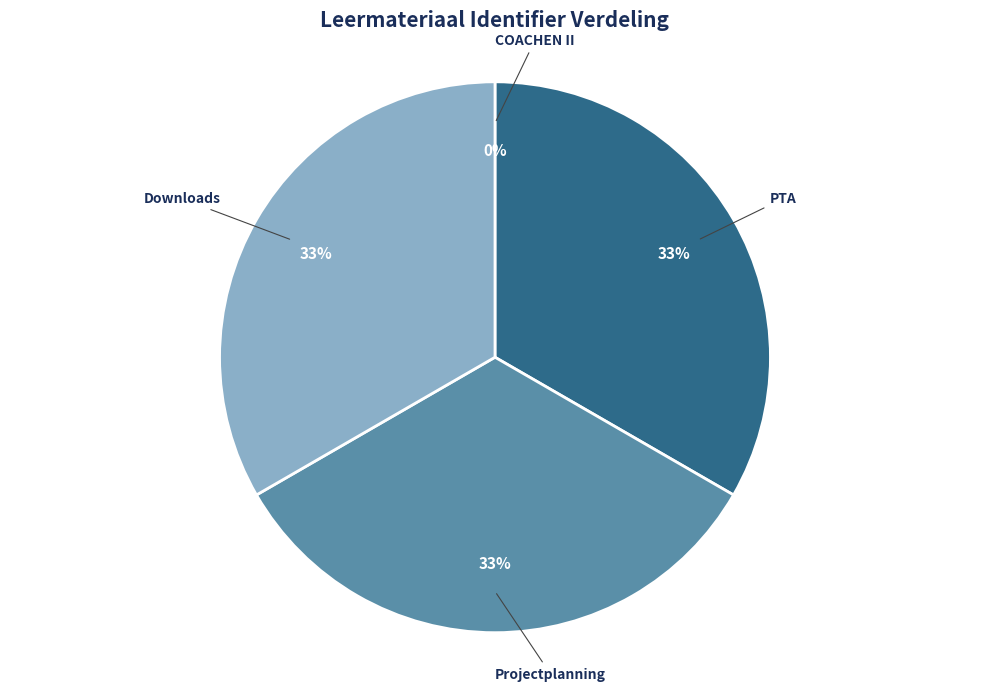

To the nearest percent, what is the average slice percentage?

25%